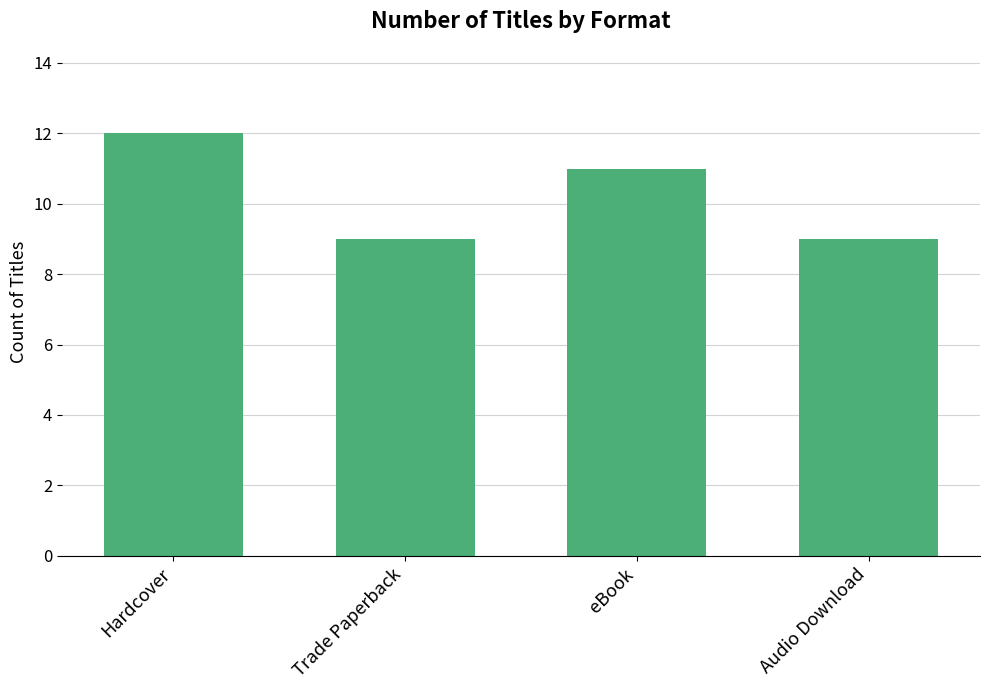

The chart shows a value of 12 at Hardcover. True or false?

True